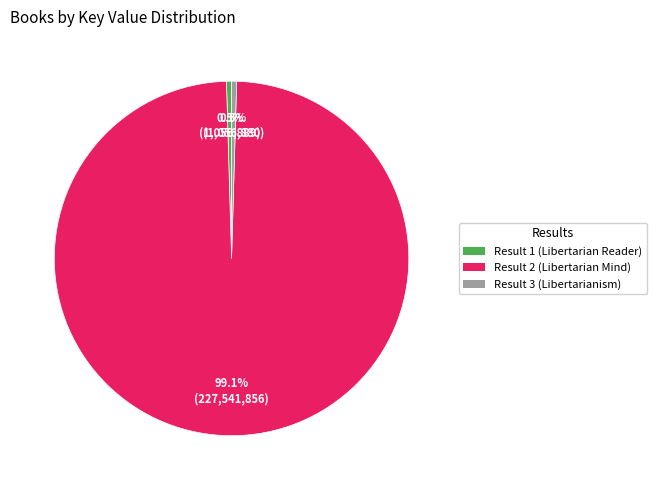

Is there any slice that represents more than half of the pie?

Yes